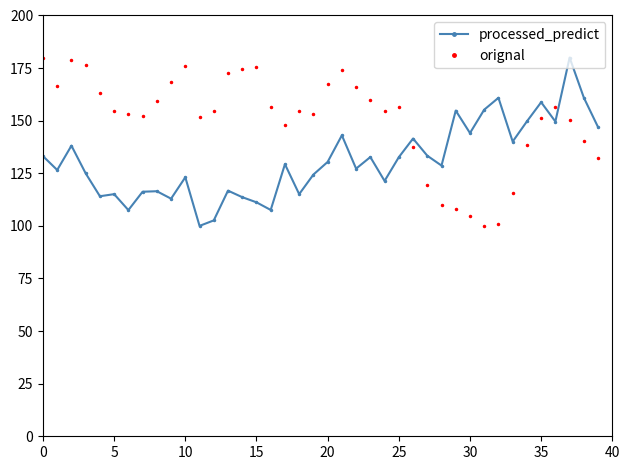

In orignal, how many points are lower than both neighbors (excluding endpoints)?

7